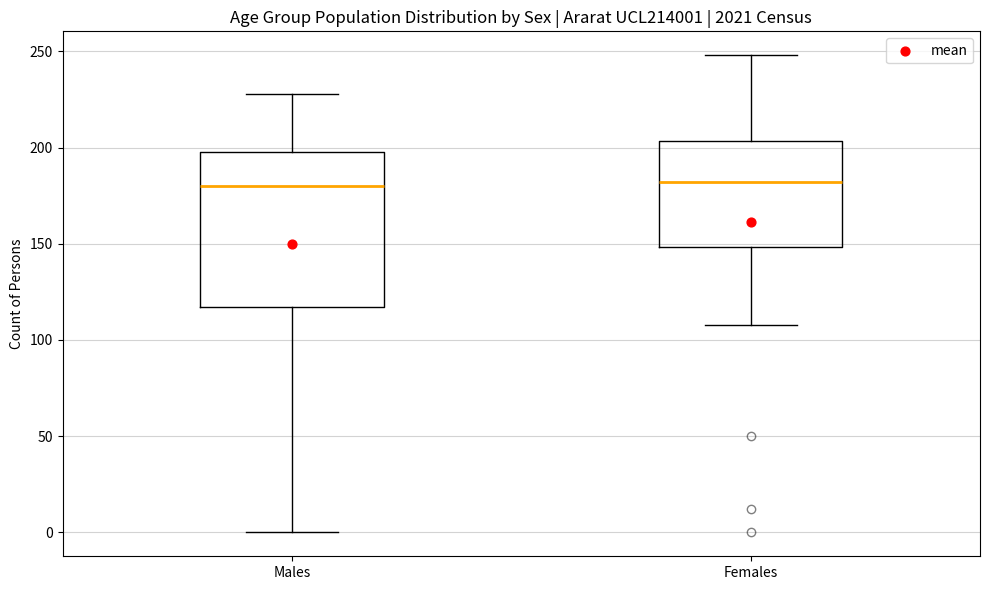

Where does the lower whisker of the box for Males end on the y-axis? The values are not printed on the chart, so give them approximately, as read against the axis.

0